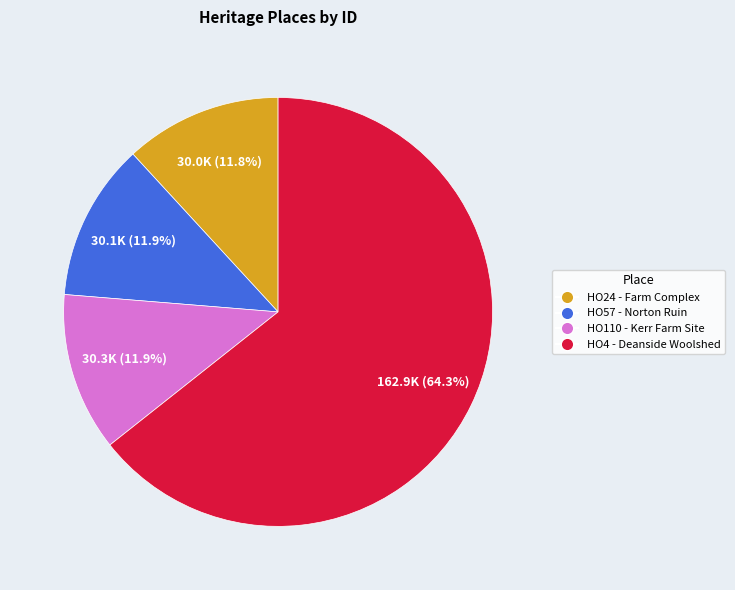

Does any single category account for the majority?

Yes